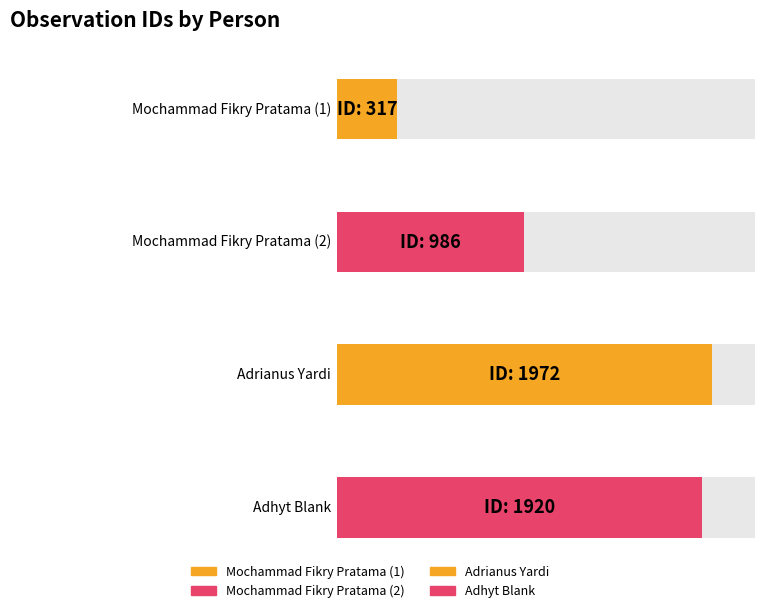

Which category has the lowest value across all series?

Mochammad Fikry Pratama (1)